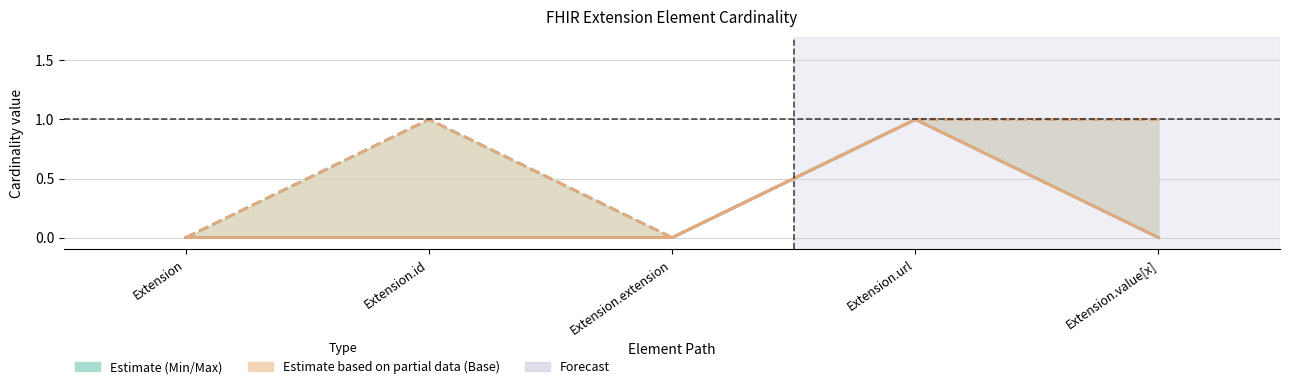

What is the spread (max minus min) of values at Extension.id?

1